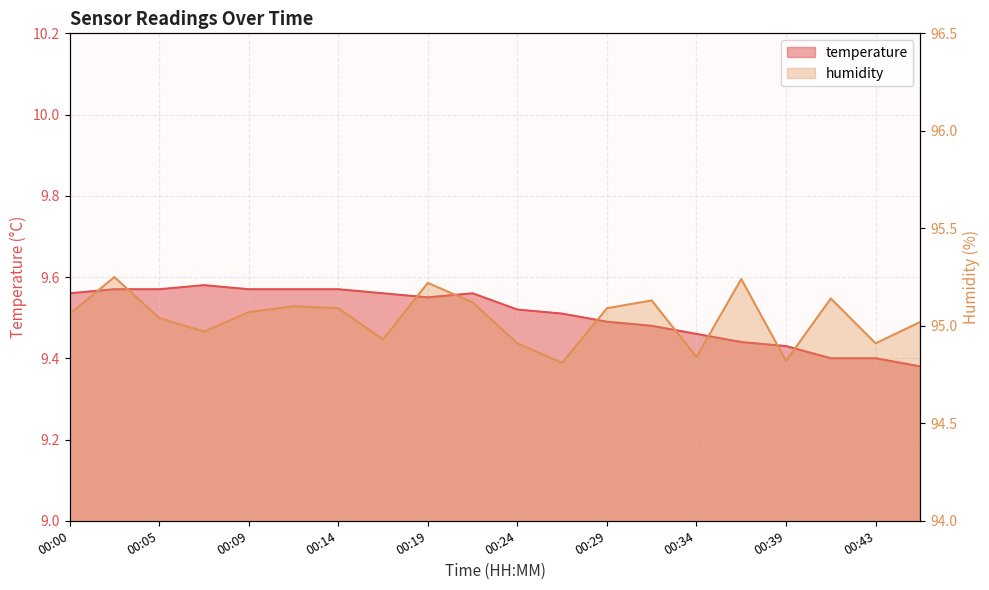

What is the value of the temperature point at the 4th from the left?

9.6